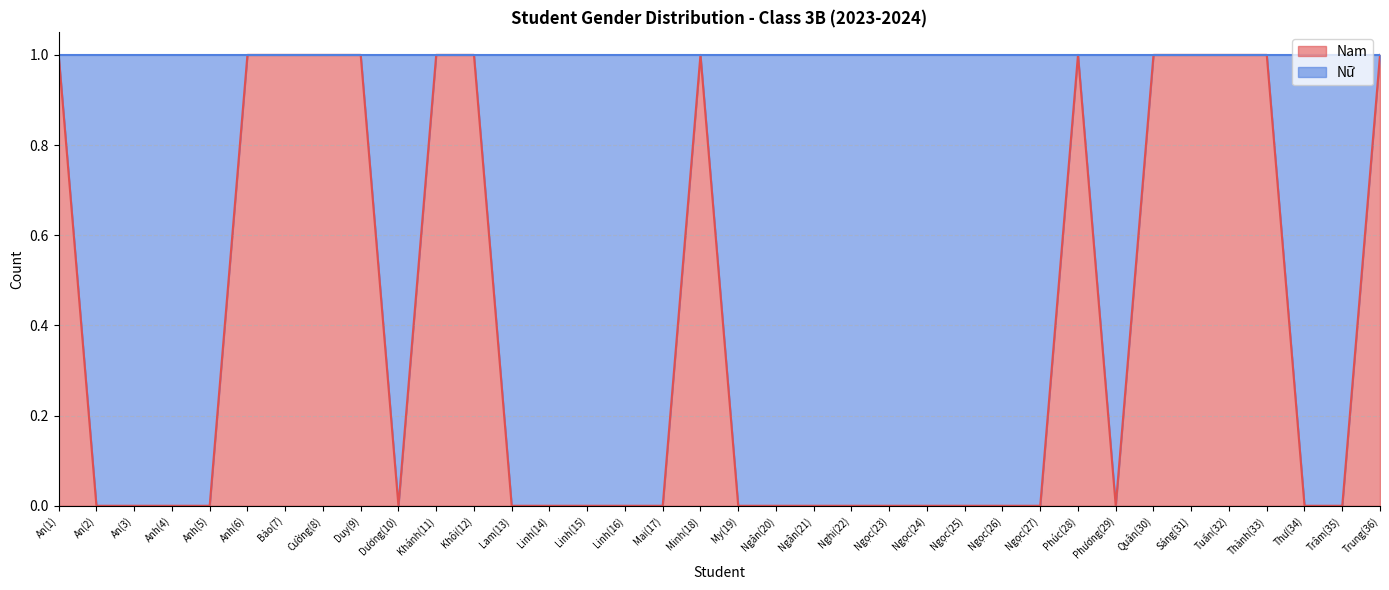

How many interior local valleys (lower than both neighbors) does the data have?

2